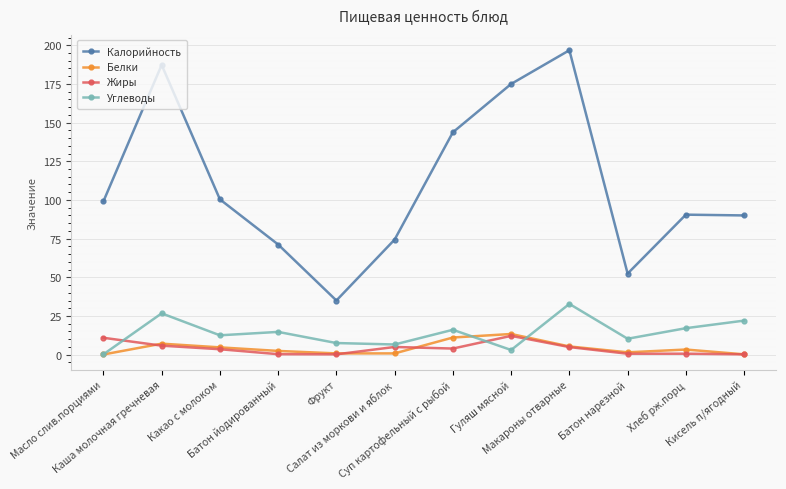

What is the maximum value shown in the chart?

196.8